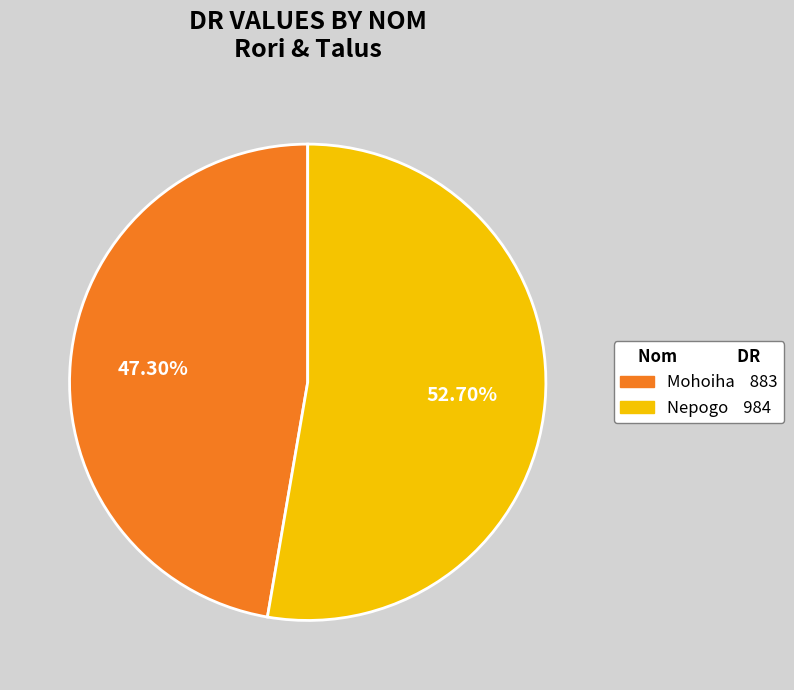

The Mohoiha slice represents 62% of the pie. True or false?

False